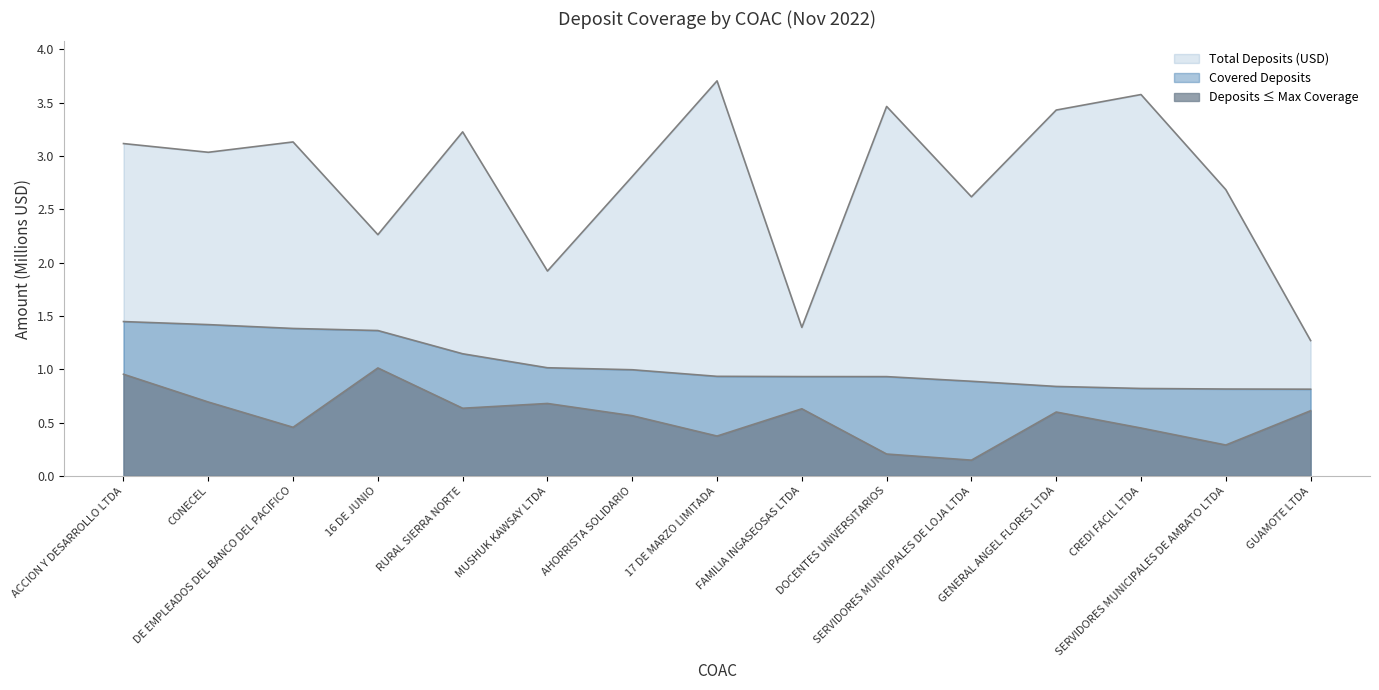

The Total Deposits (USD) series shows 3.2 at RURAL SIERRA NORTE. True or false?

True